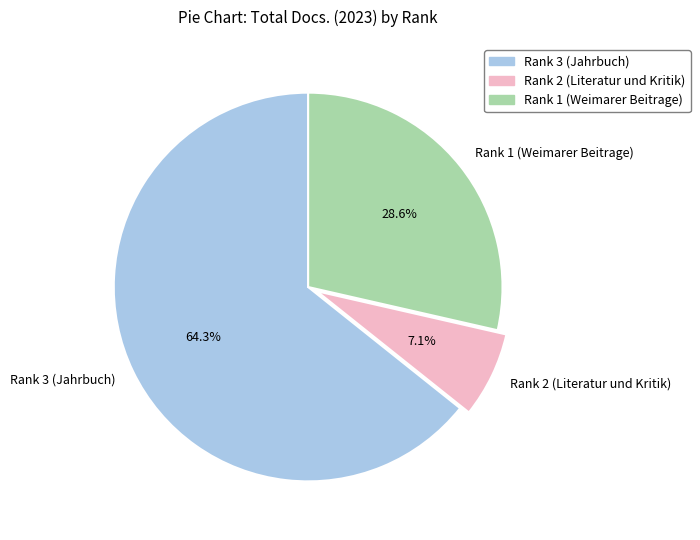

To the nearest percent, what is the difference between the largest and smallest slice percentages?

57%